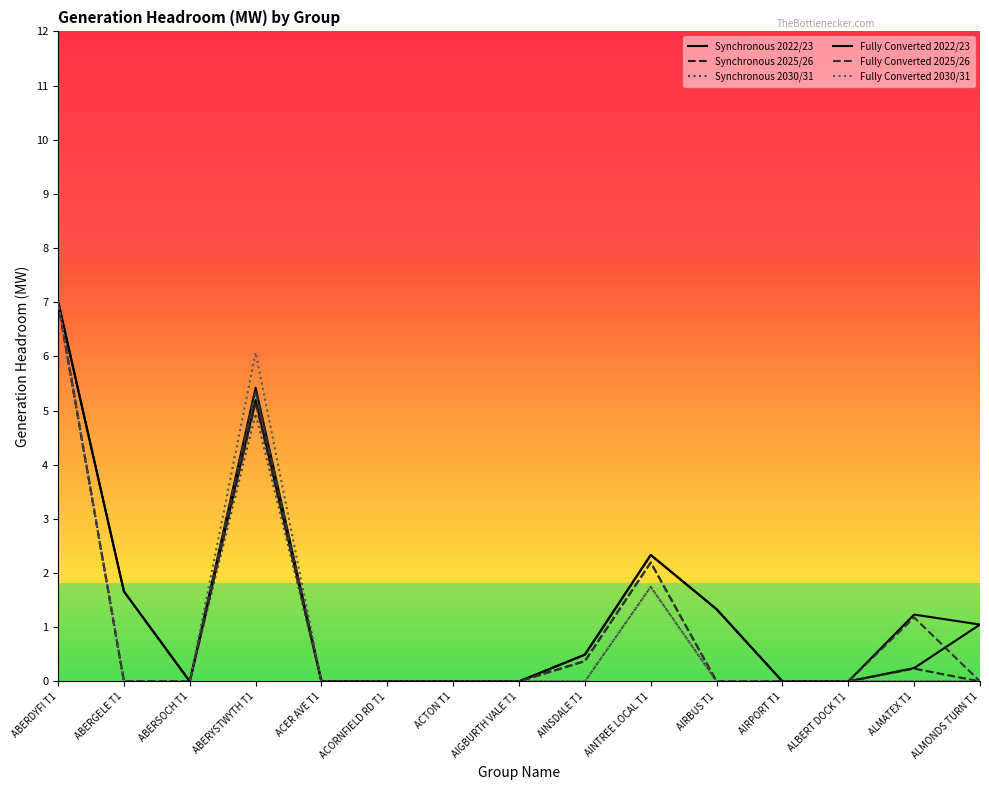

What is the label of the 5th point from the left?

ACER AVE T1